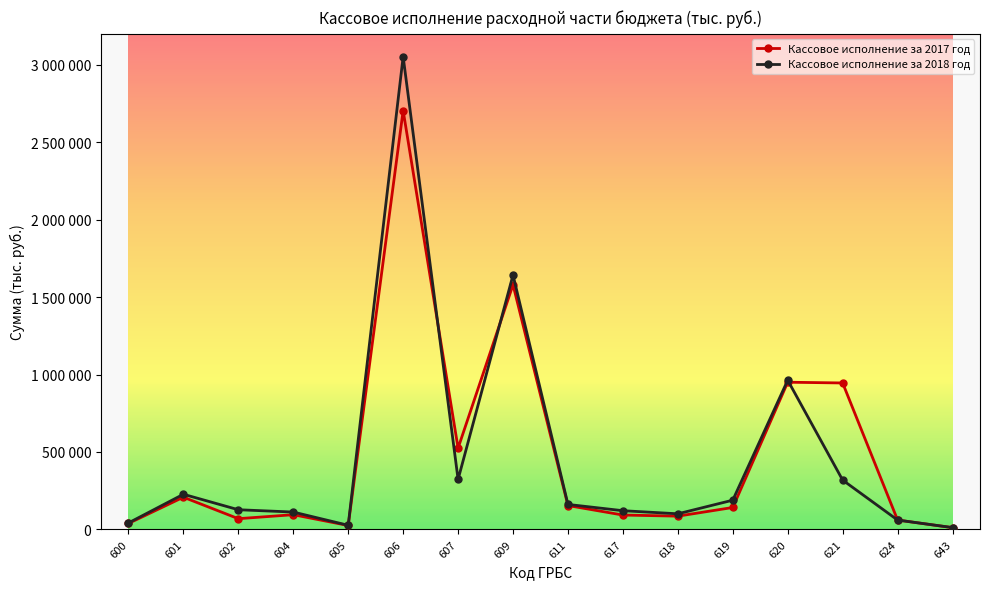

Does the chart display data point markers on the line(s)?

Yes